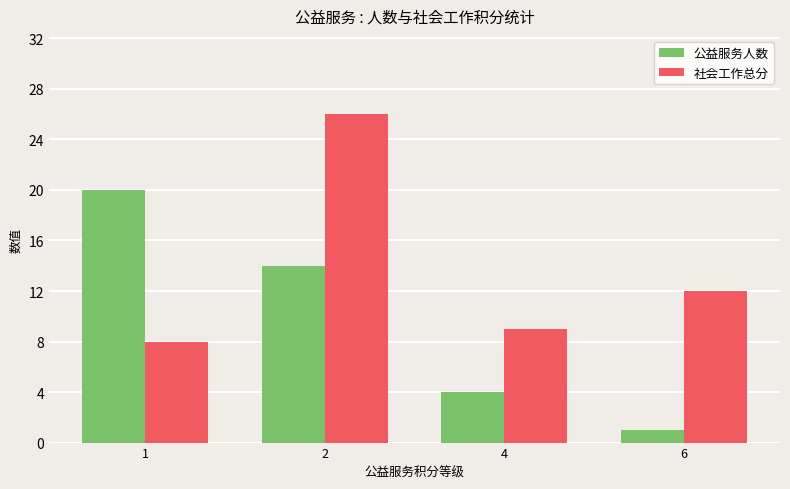

What is the spread (max minus min) of values at 6?

11